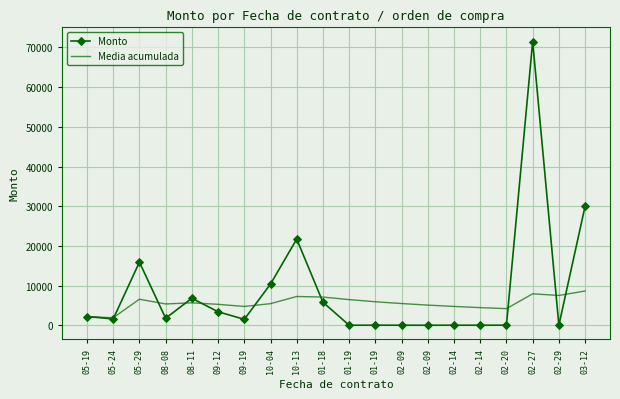

The Monto series shows 446.8 at 09-19. True or false?

False